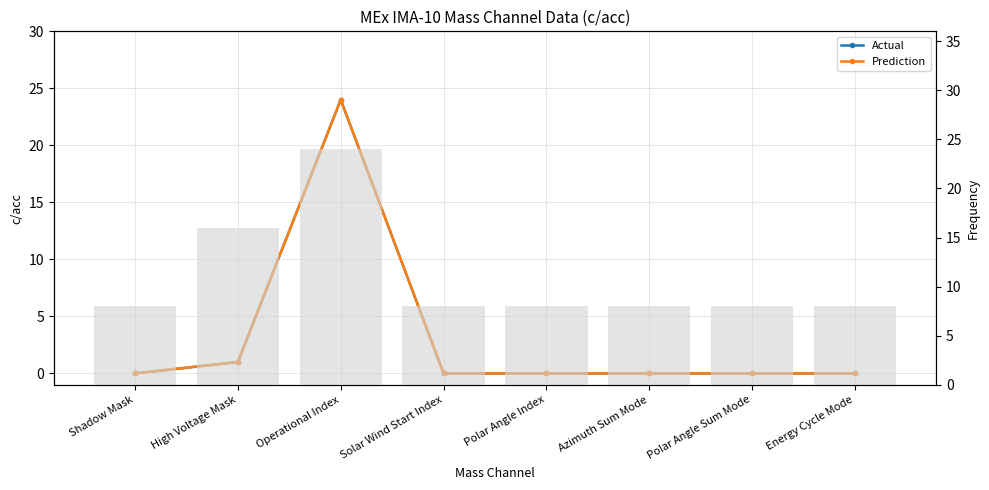

True or false: Prediction has a value of 0 at Shadow Mask.

True